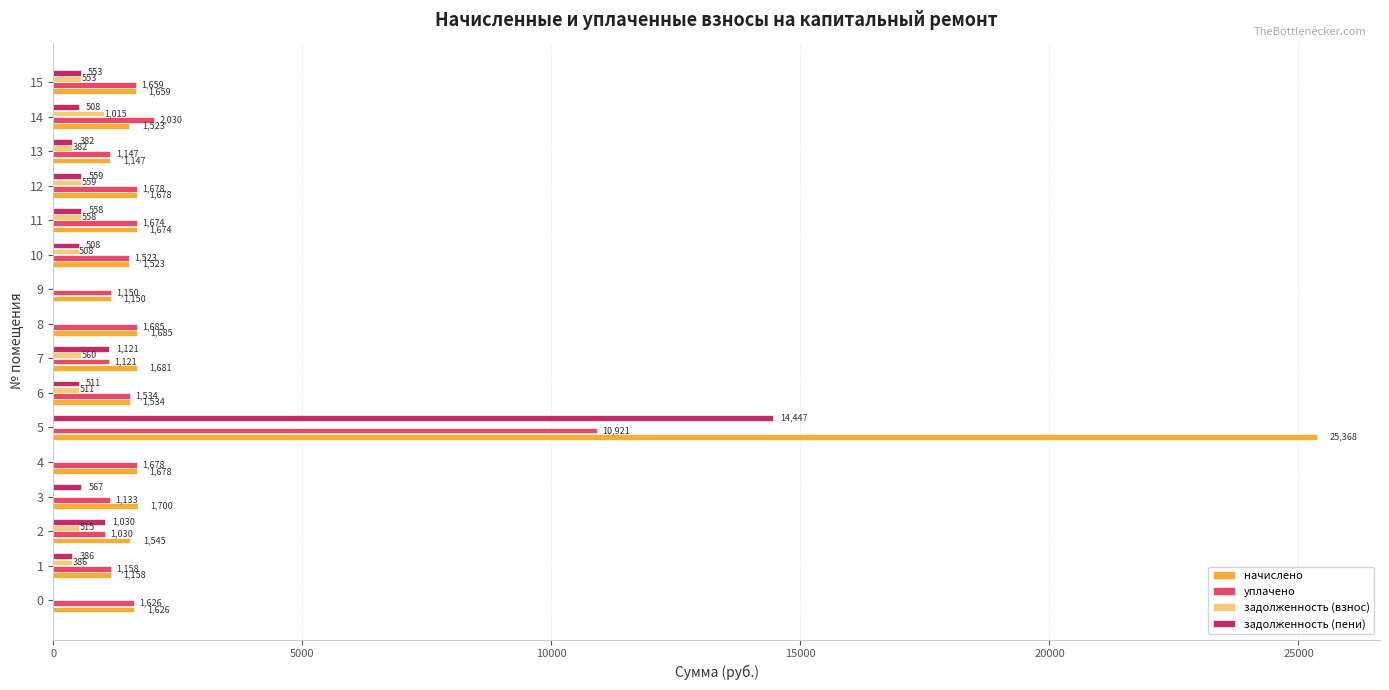

The начислено series shows 1677.6 at 12. True or false?

True